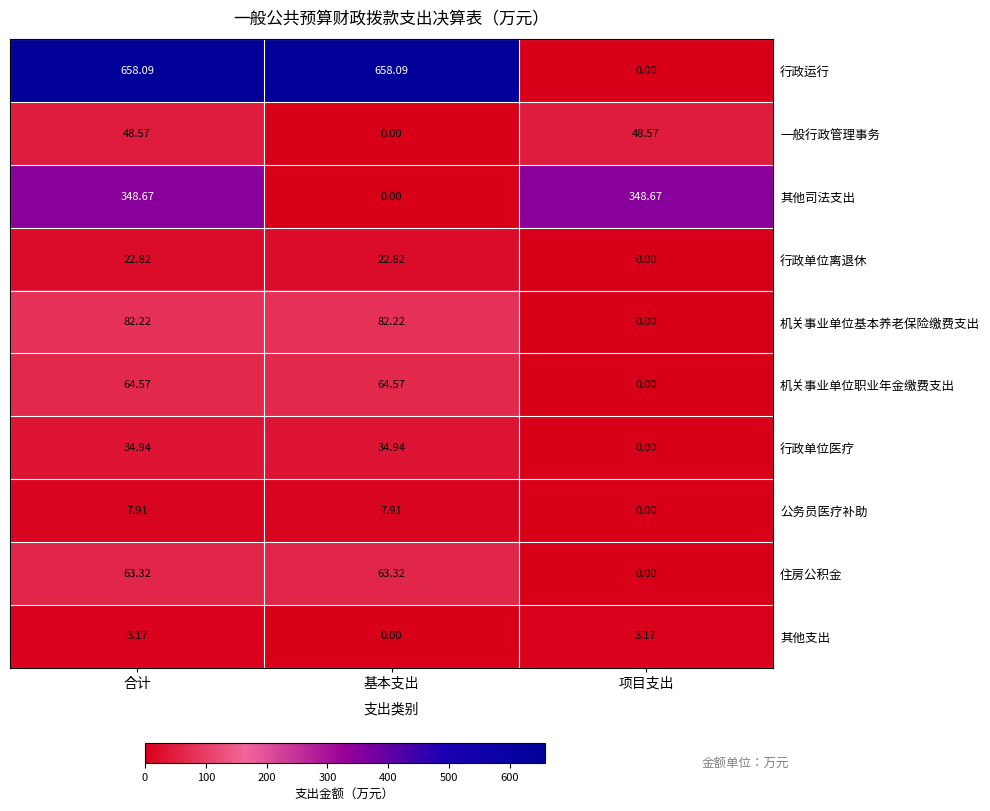

Which category has the lowest value in the 行政单位离退休 series?

项目支出